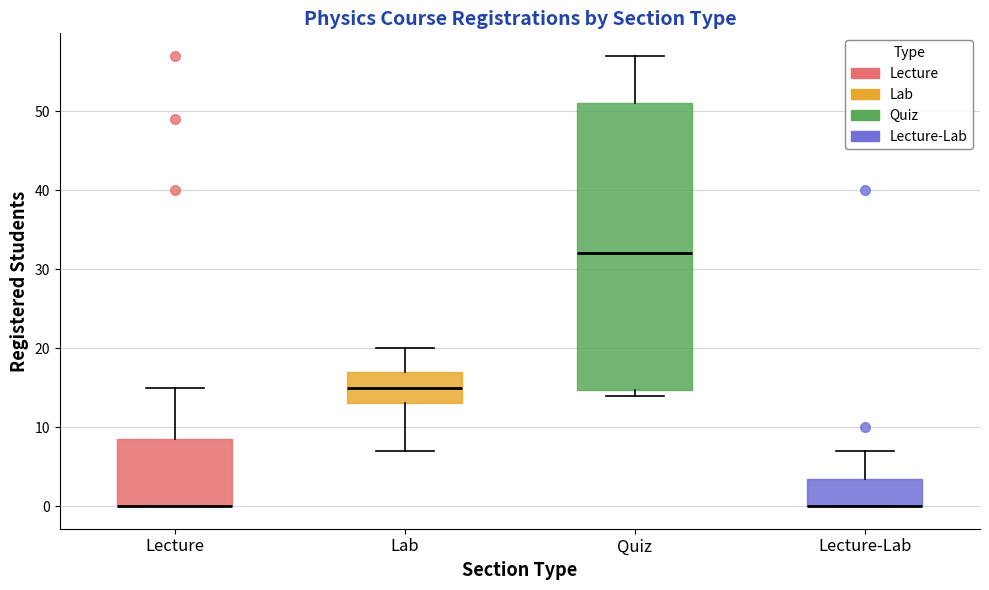

Comparing the boxes themselves (not the whiskers), which one is the tallest?

Quiz